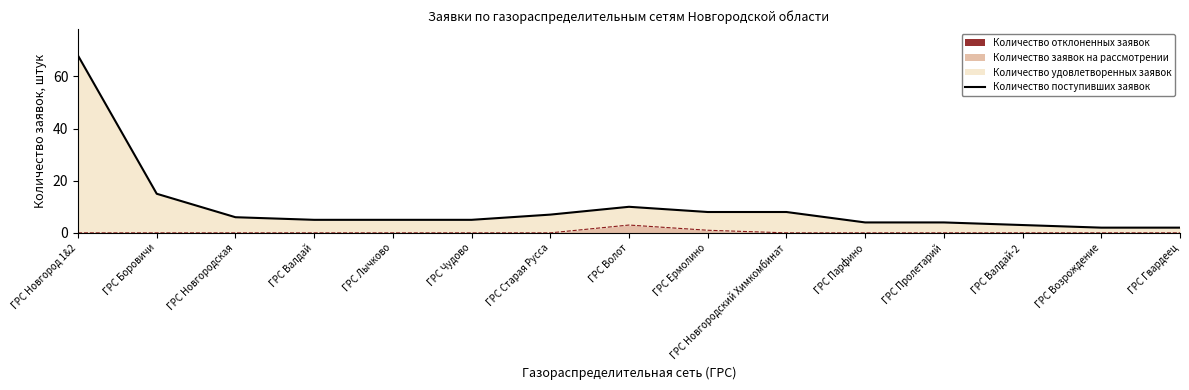

What is the maximum value for Количество заявок на рассмотрении?

3